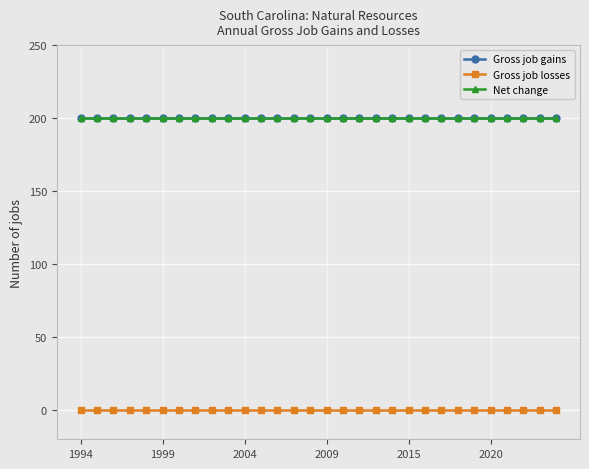

Is this an area chart (filled region under the line)?

No